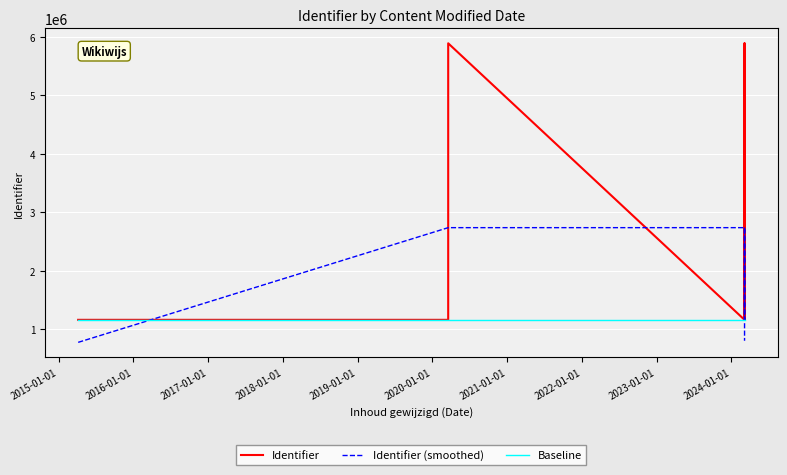

Which series has the widest spread of values?

Identifier